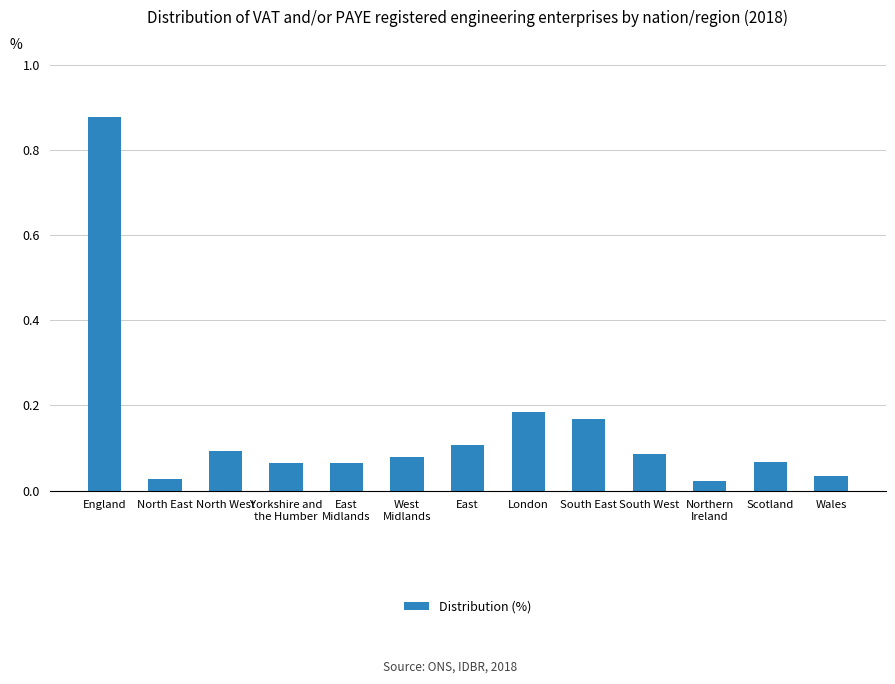

What is the sum of all values?

1.9